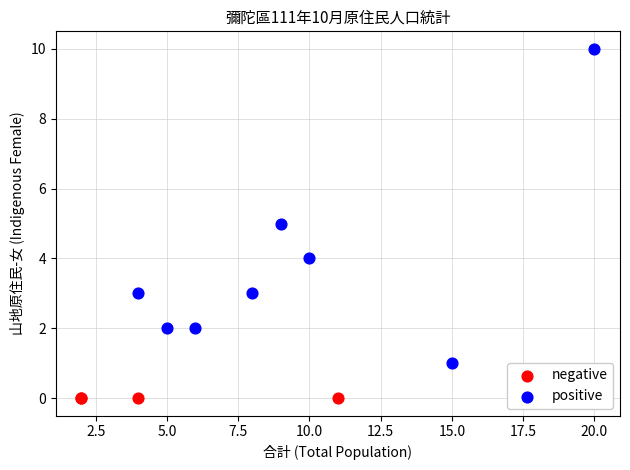

Which series reaches the maximum Y coordinate?

positive